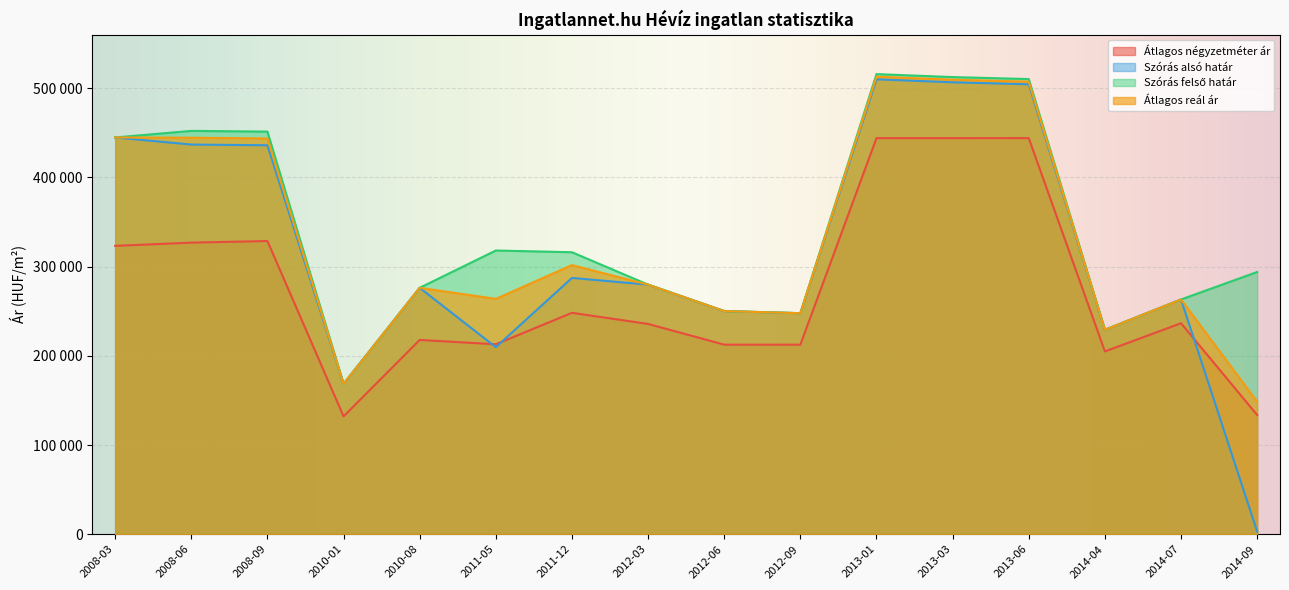

What is the difference between the highest and lowest values at 2008-06?

125289